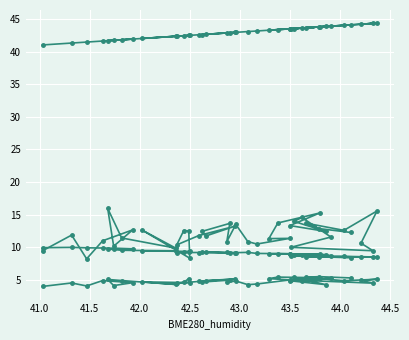

What is the difference between the maximum and minimum values in the SDS_P1 series?

7.7